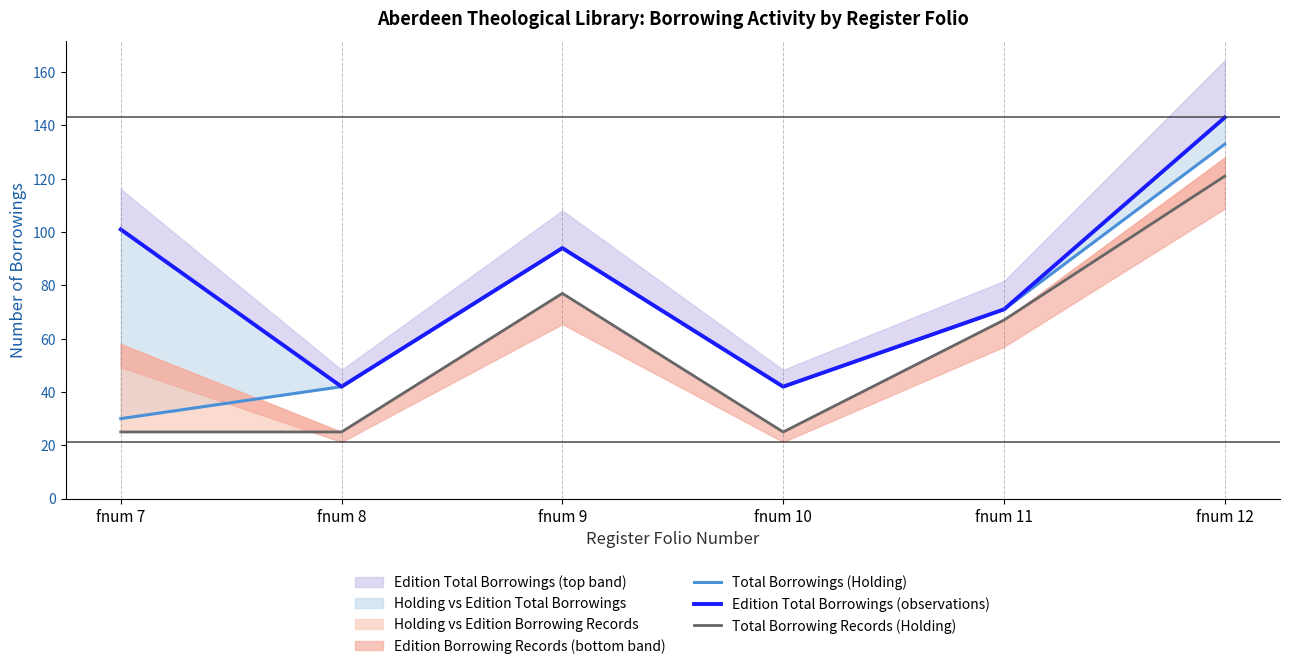

True or false: Edition Total Borrowings (observations) and Total Borrowing Records (Holding) intersect in this chart.

False